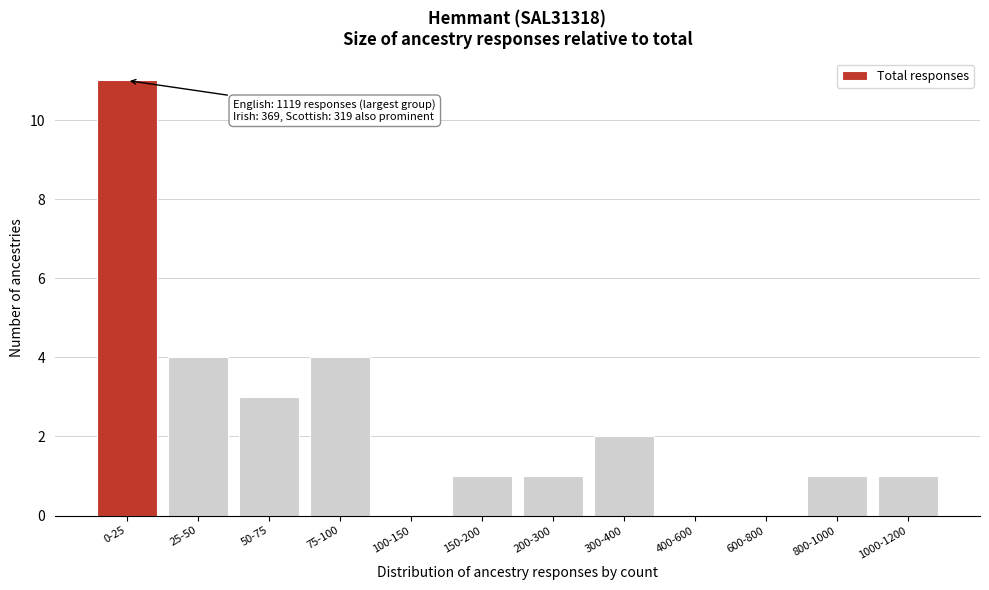

Reading right to left, what are all the values shown in this chart?

1000-1200=1	800-1000=1	600-800=0	400-600=0	300-400=2	200-300=1	150-200=1	100-150=0	75-100=4	50-75=3	25-50=4	0-25=11